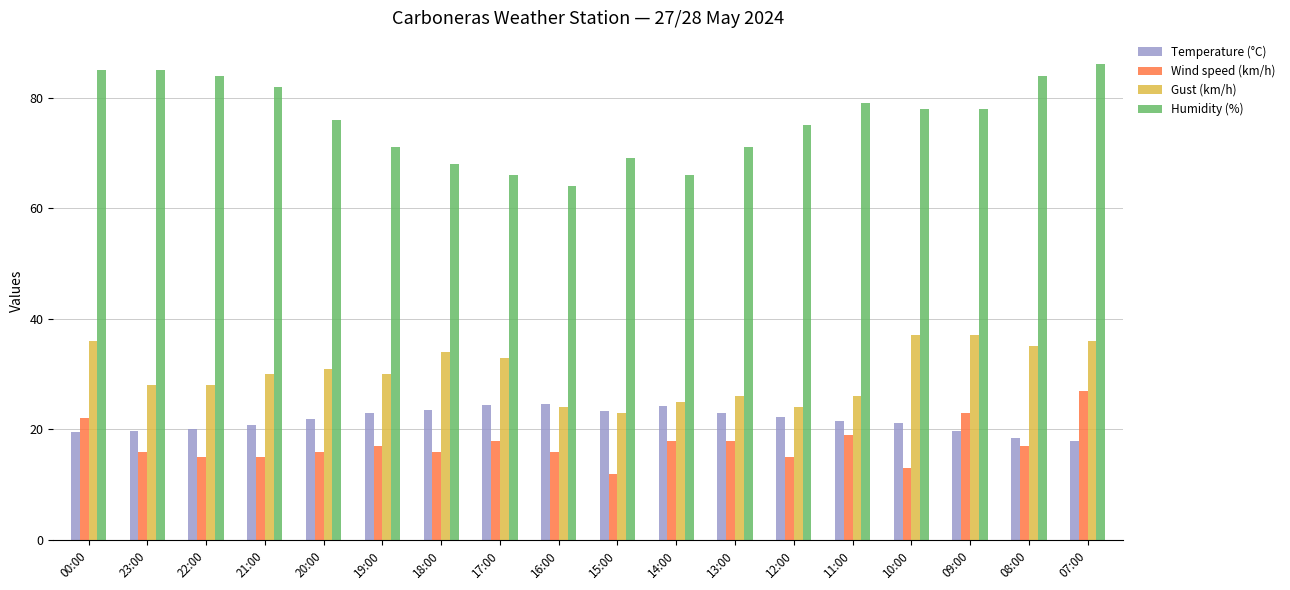

True or false: Gust (km/h) has a value of 26.0 at 13:00.

True